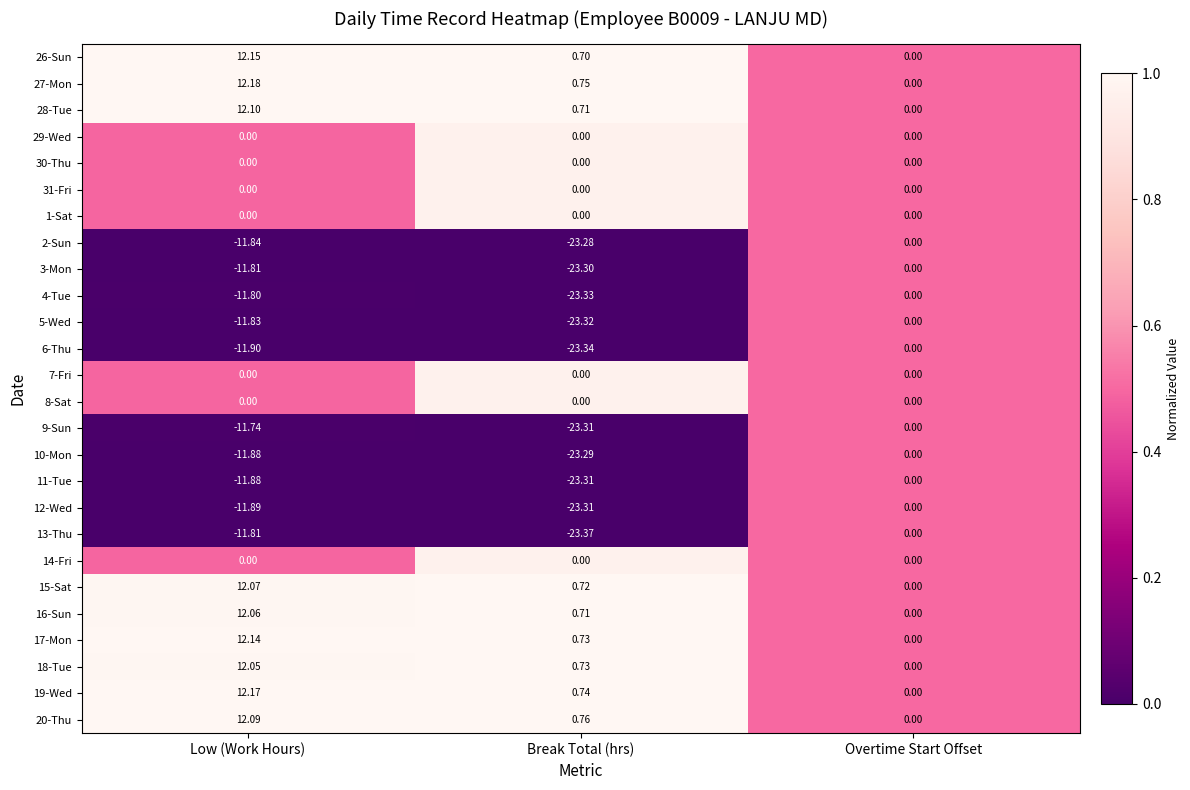

Is the value of 18-Tue at Low (Work Hours) greater than the value of 15-Sat at Overtime Start Offset?

Yes